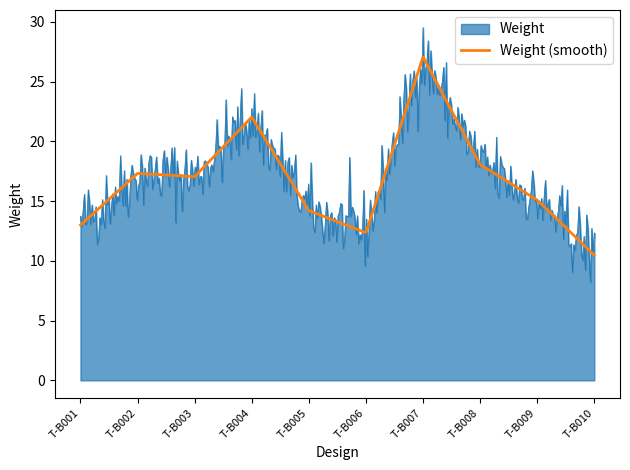

Which series has the widest spread of values?

Weight